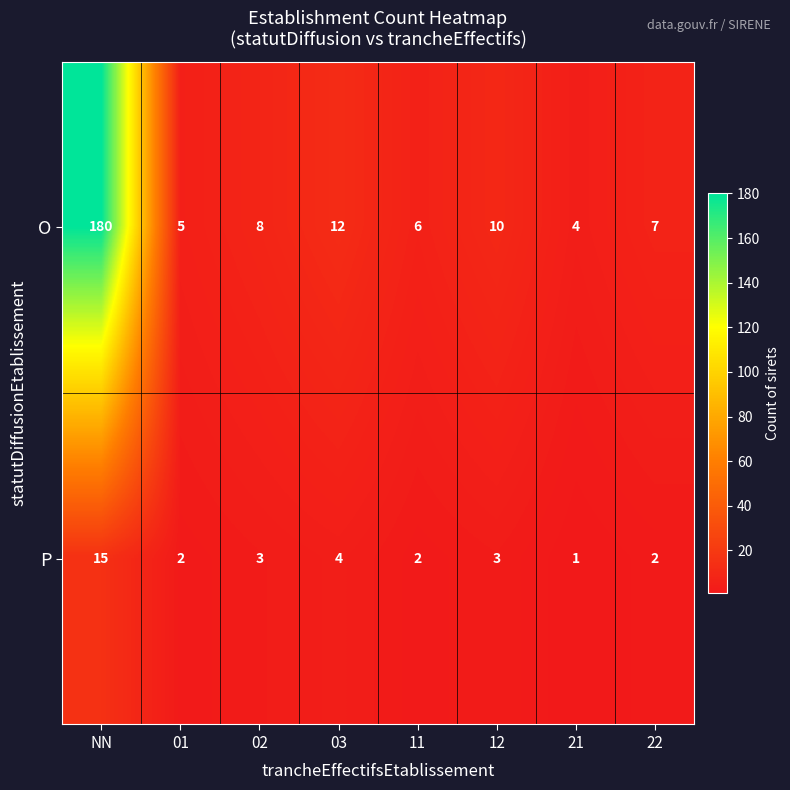

At which label is P closest to 8?

03